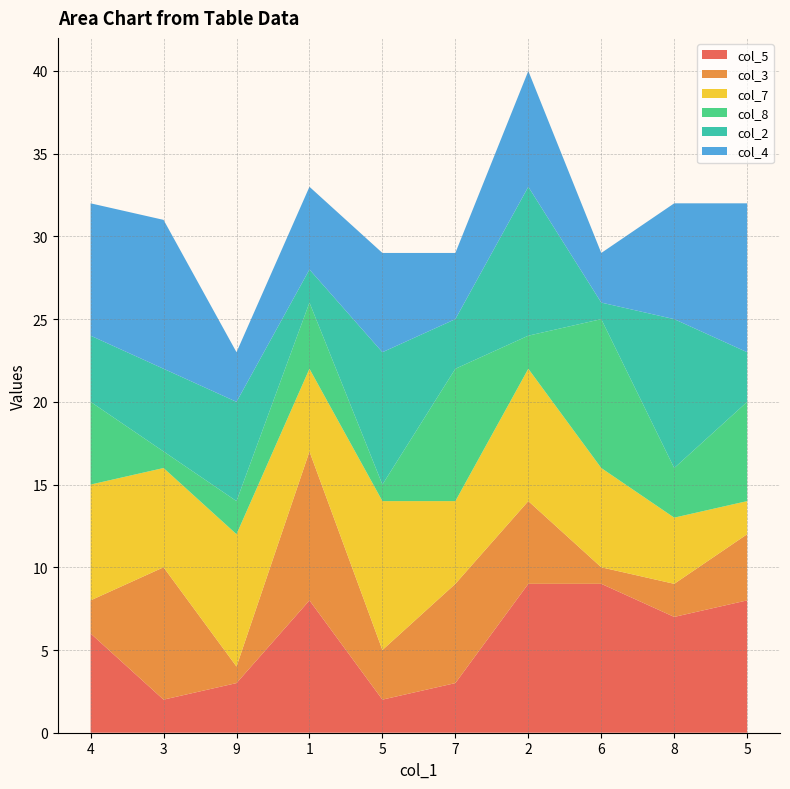

Reading left to right, transcribe all the data shown in this chart.

col_5: 6	2	3	8	2	3	9	9	7	8
col_3: 2	8	1	9	3	6	5	1	2	4
col_7: 7	6	8	5	9	5	8	6	4	2
col_8: 5	1	2	4	1	8	2	9	3	6
col_2: 4	5	6	2	8	3	9	1	9	3
col_4: 8	9	3	5	6	4	7	3	7	9